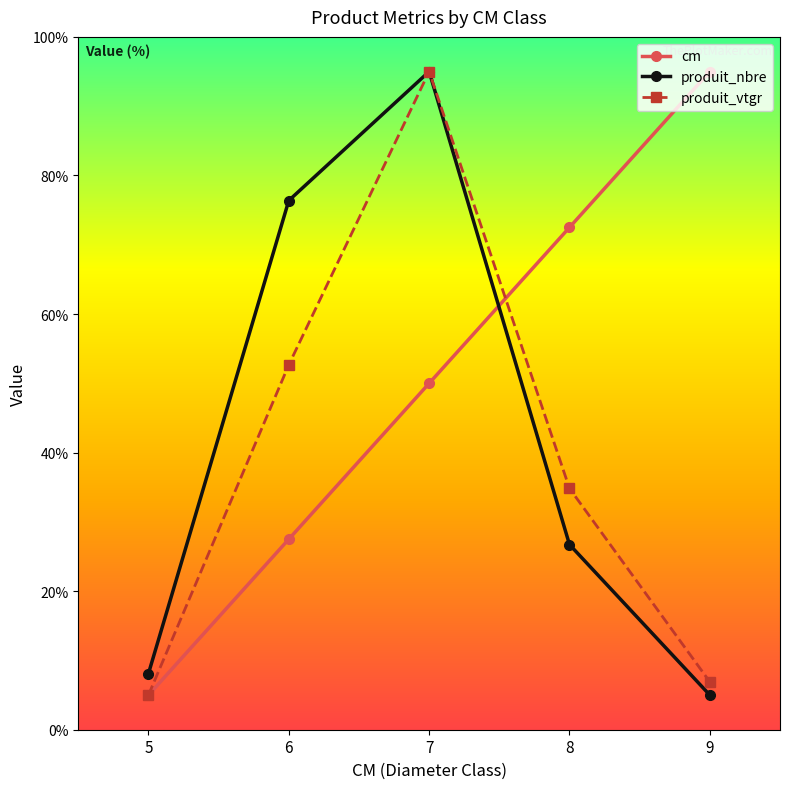

True or false: produit_nbre and cm cross at least once.

True